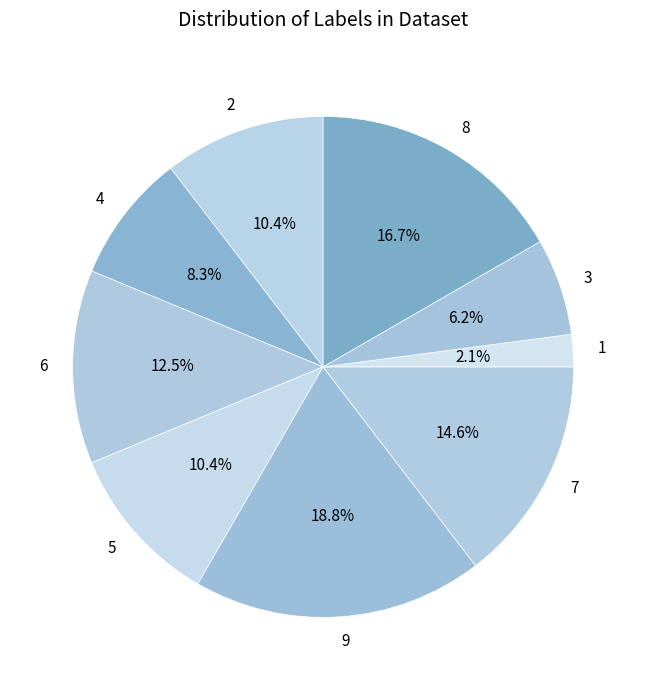

Is there a majority slice in this chart?

No